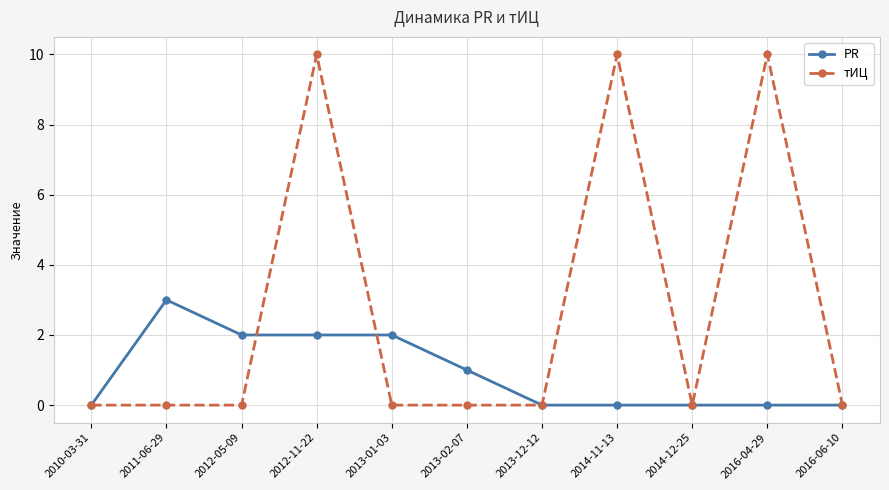

At which category is the sum across all series the highest?

2012-11-22